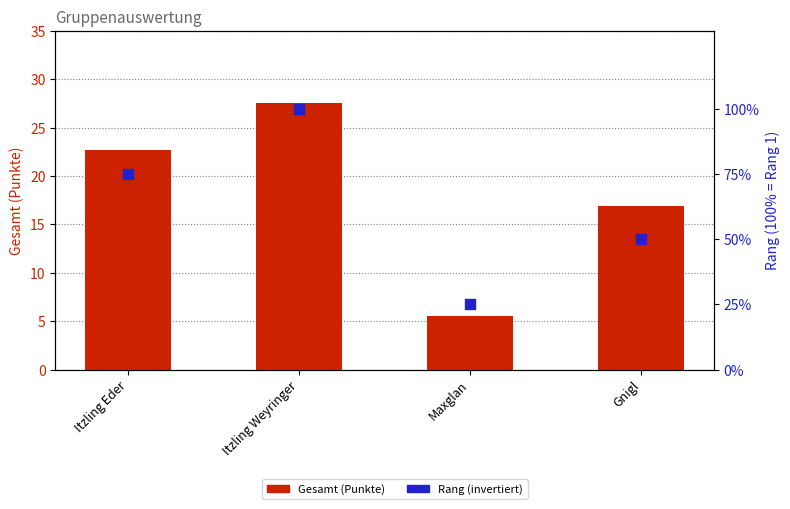

At which category is the sum across all series the highest?

Itzling Weyringer